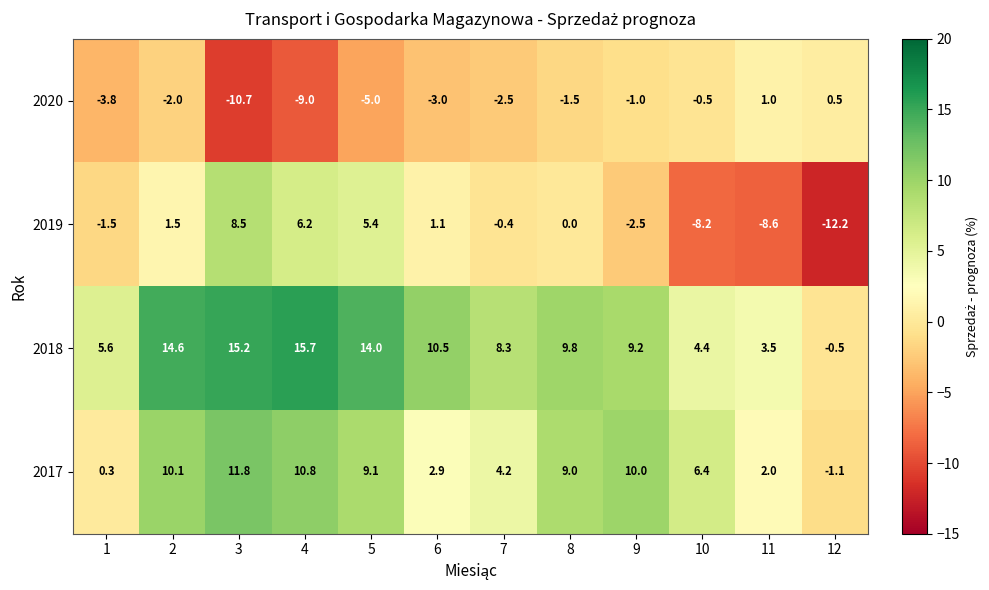

What is the spread (max minus min) of values at 6?

13.5